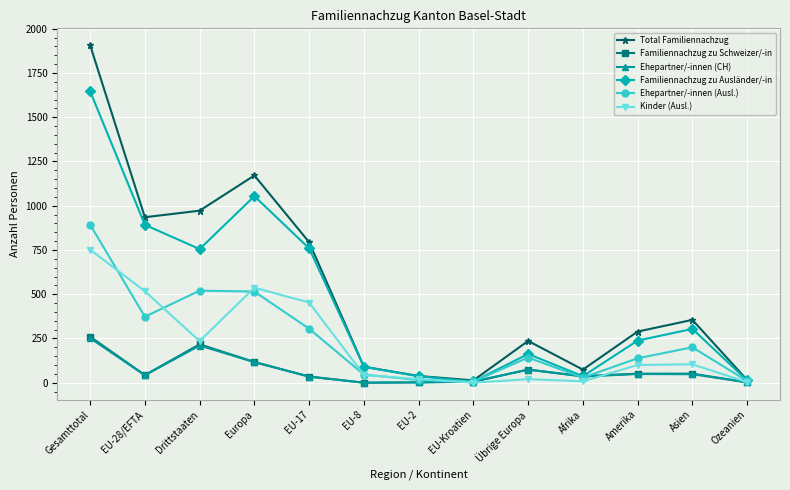

What position from the left is Asien?

12